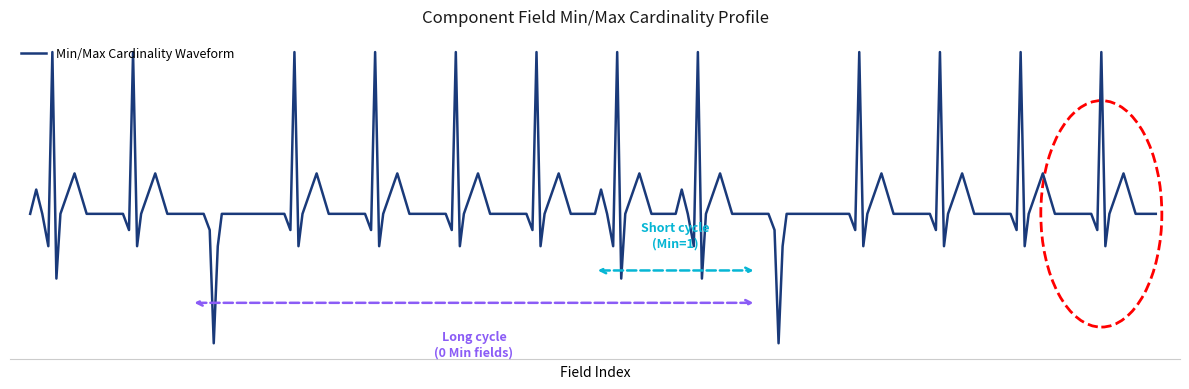

Is this an area chart (filled region under the line)?

No